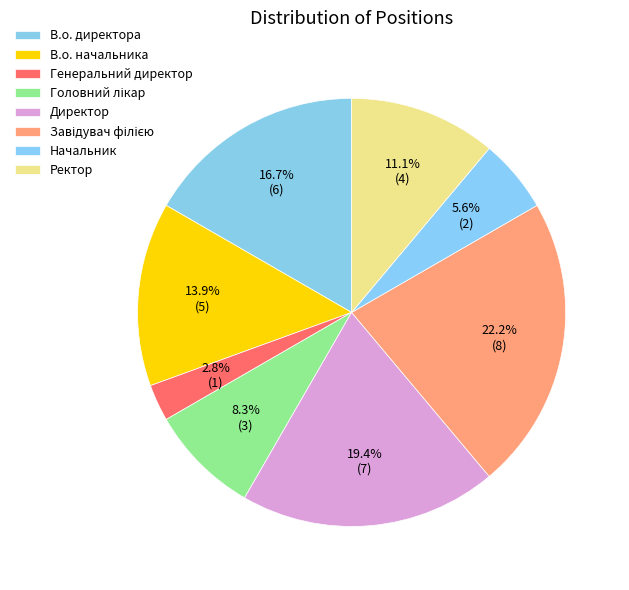

To the nearest percent, what portion does Начальник represent?

6%